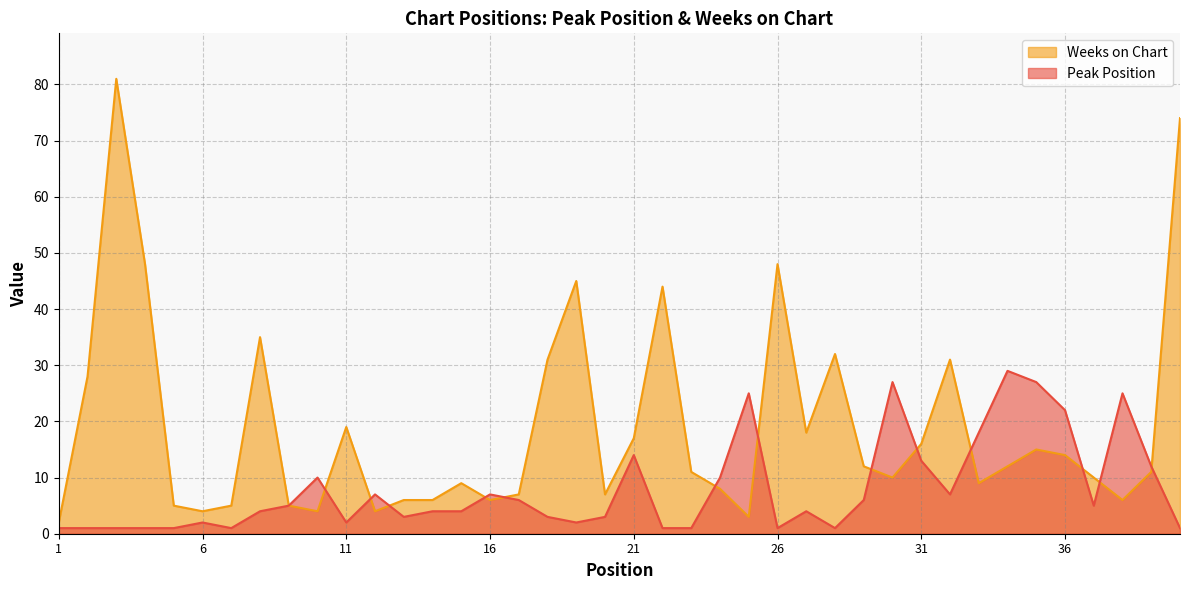

True or false: Weeks on Chart and Peak Position cross at least once.

True